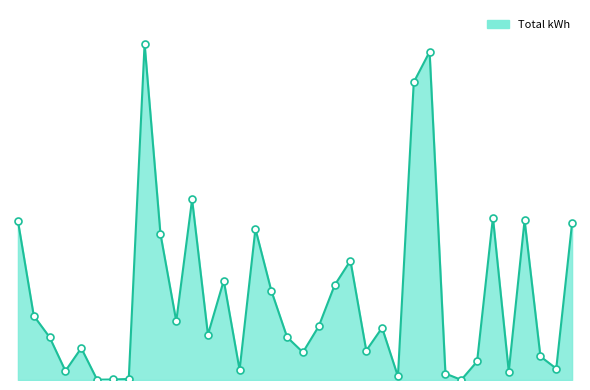

Does the chart have visible grid lines?

No